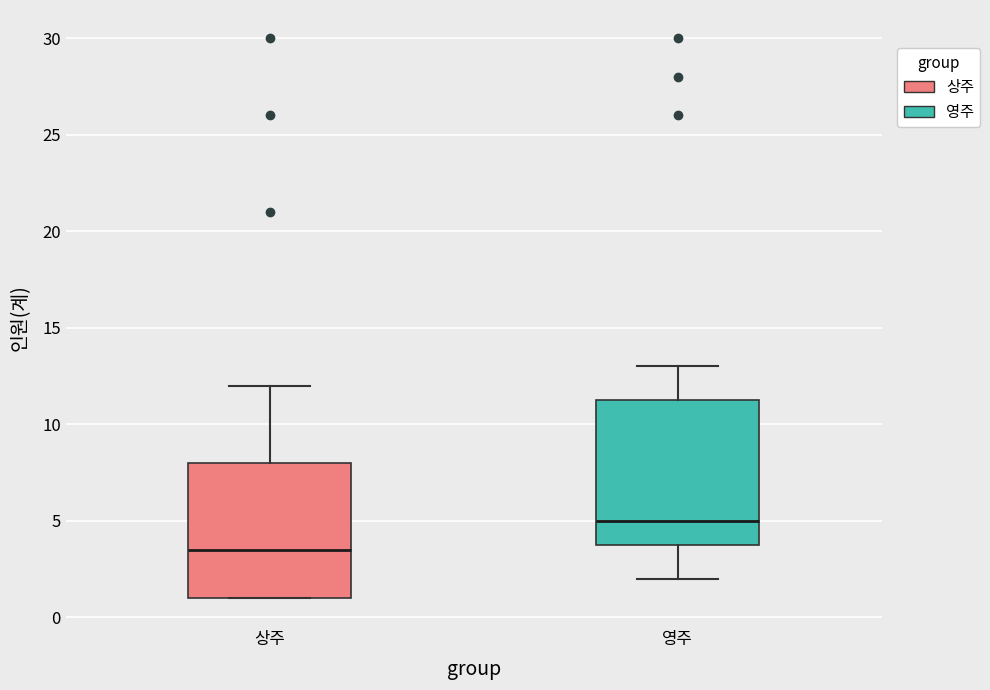

Reading left to right, transcribe this box plot: for each box, give where its median line is, the range the box spans, and where its two whiskers end, as read against the y-axis. The values are not printed on the chart, so give them approximately, as read against the axis.

상주: median 3.5, box 1.0 to 8.0, whiskers 1.0 to 12.0
영주: median 5.0, box 4.0 to 11.5, whiskers 2.0 to 13.0